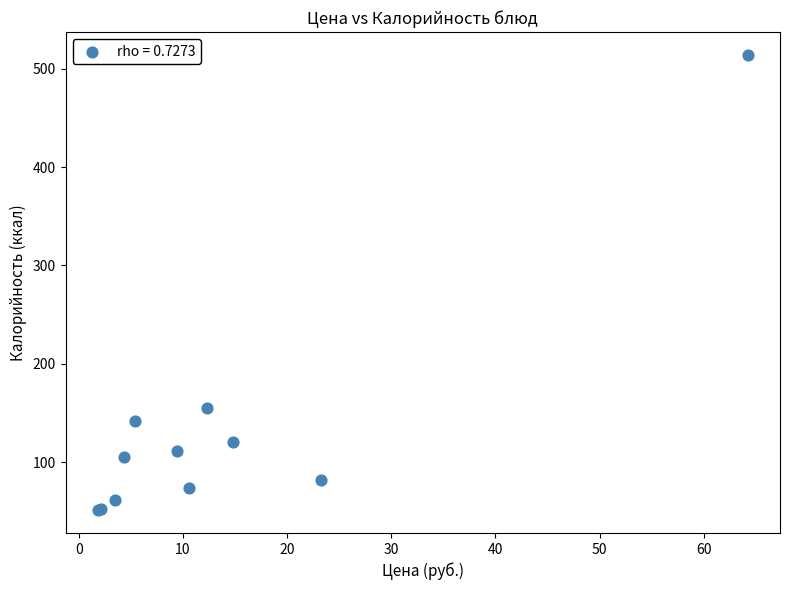

What Y value in the scatter plot is closest to 282?

155.0